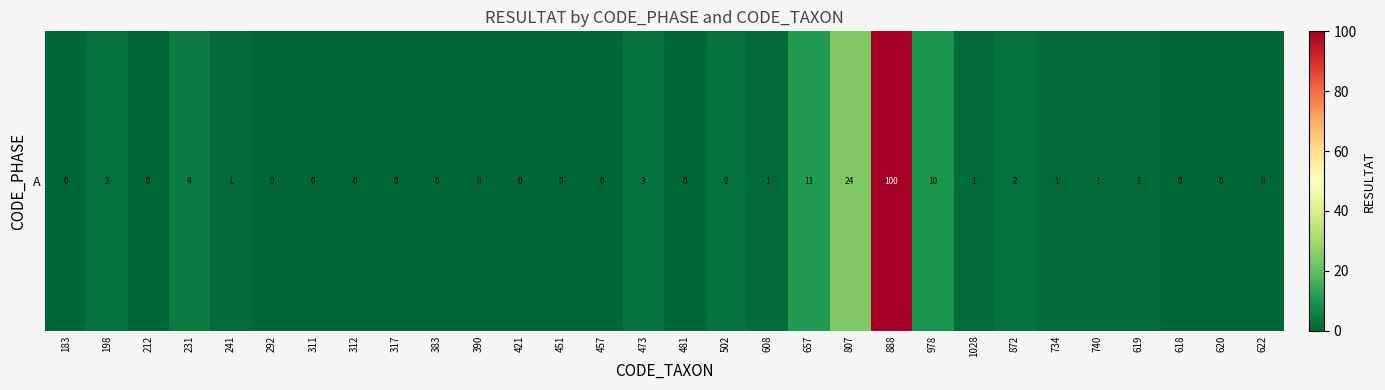

List the labels in order of value, smallest first.

183, 212, 292, 311, 312, 317, 383, 390, 421, 451, 457, 481, 618, 620, 622, 241, 608, 1028, 734, 740, 619, 198, 502, 872, 473, 231, 978, 657, 807, 888